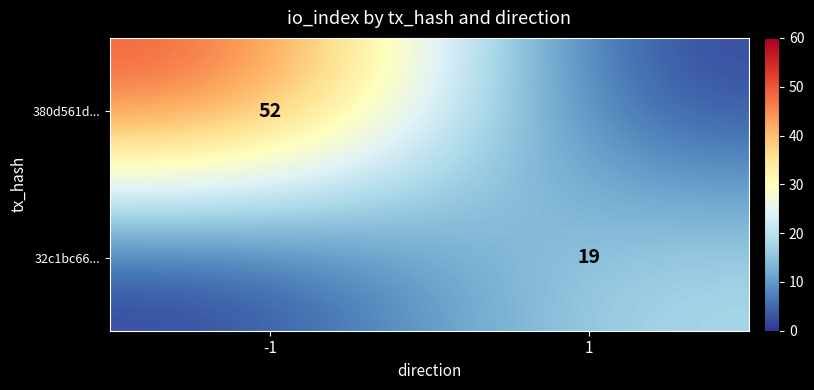

Is it true that 380d561d... equals 78 at -1?

False